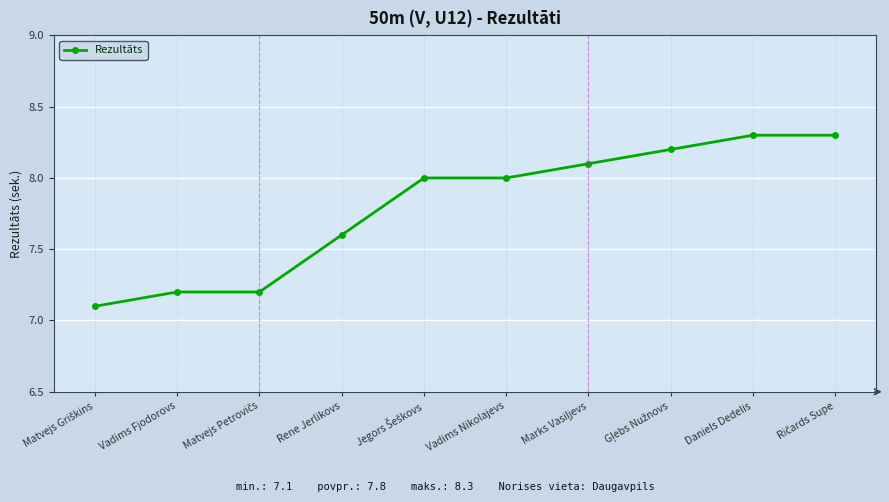

Reading left to right, what are all the values shown in this chart?

7.1	7.2	7.2	7.6	8.0	8.0	8.1	8.2	8.3	8.3